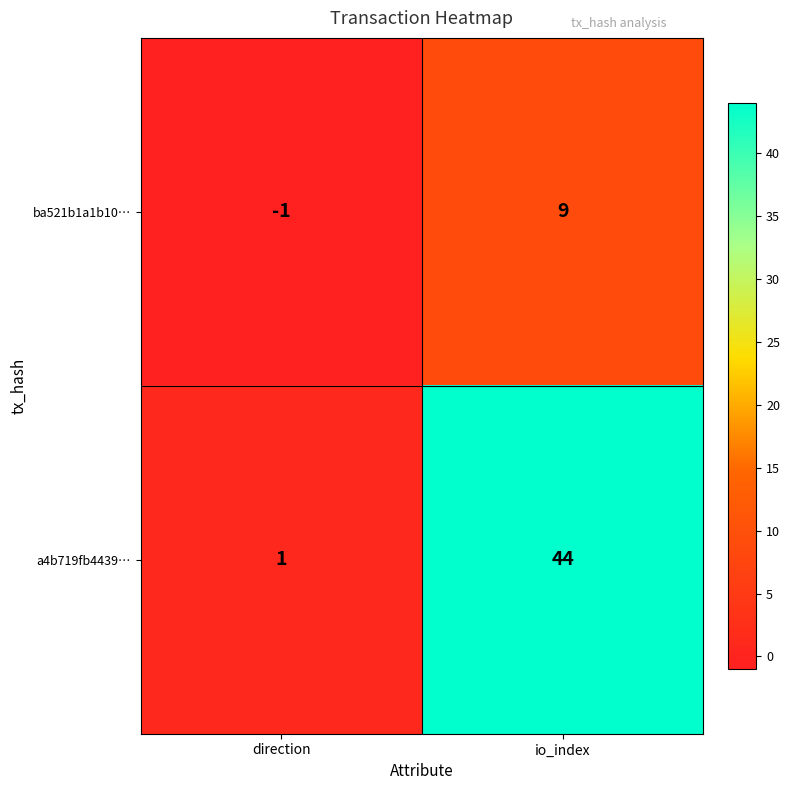

What is the spread (max minus min) of values at io_index?

35